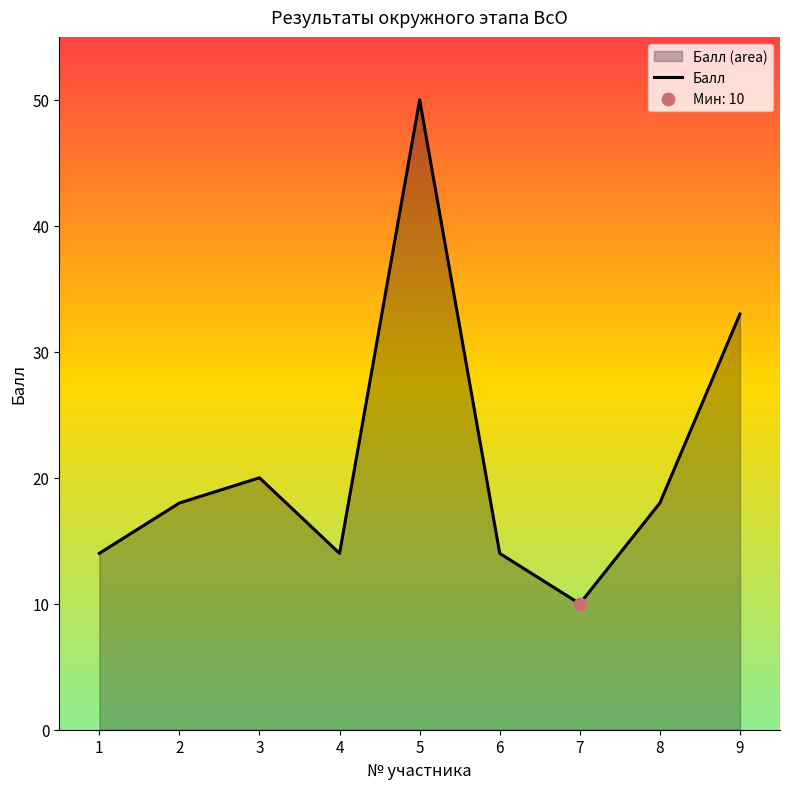

Approximately how many times larger is the value at 1 compared to 7?

1.4